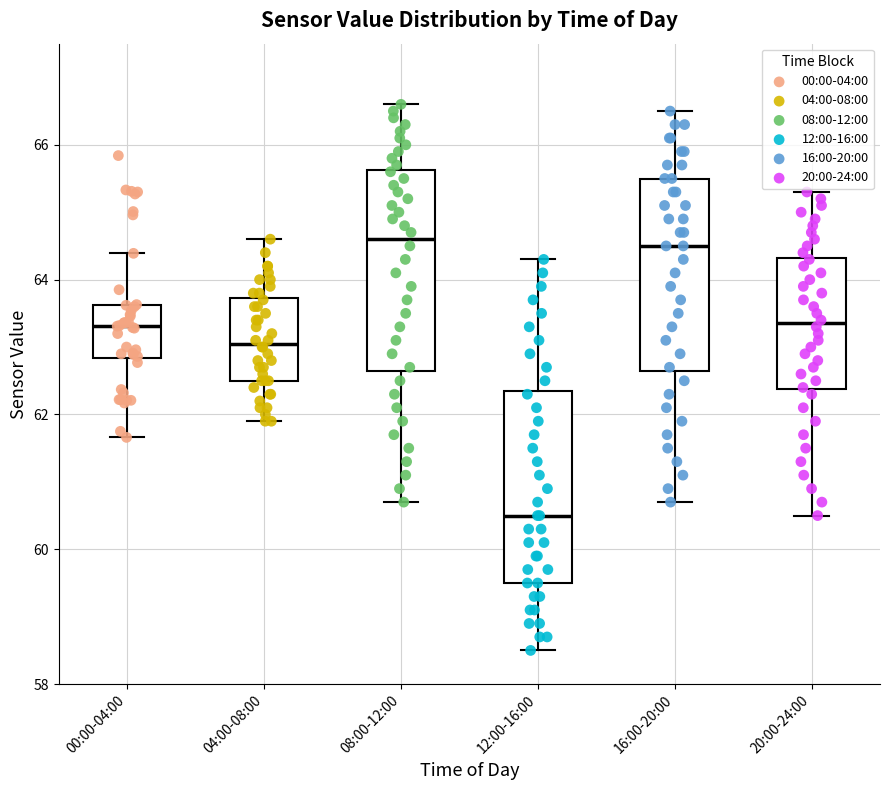

Where does the median line of the box for 16:00-20:00 sit on the y-axis? The values are not printed on the chart, so give them approximately, as read against the axis.

64.6